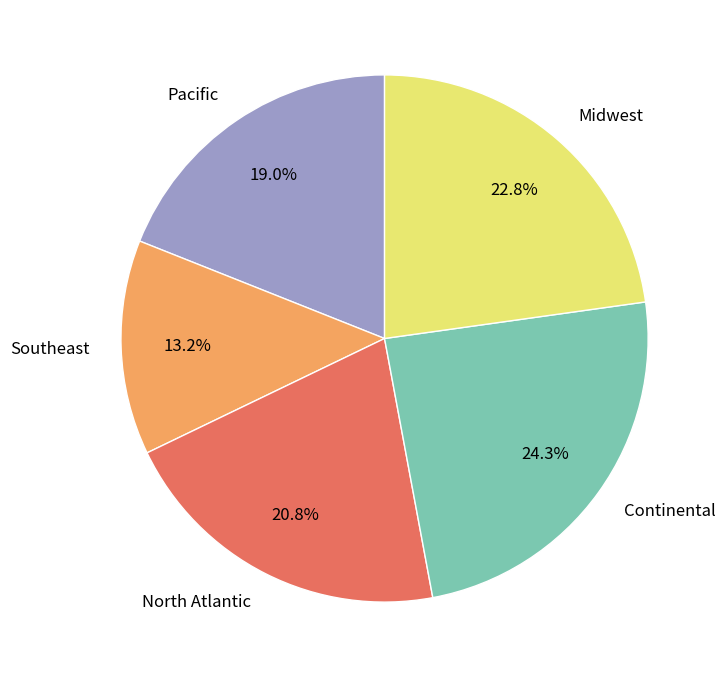

Which slice is the largest?

Continental